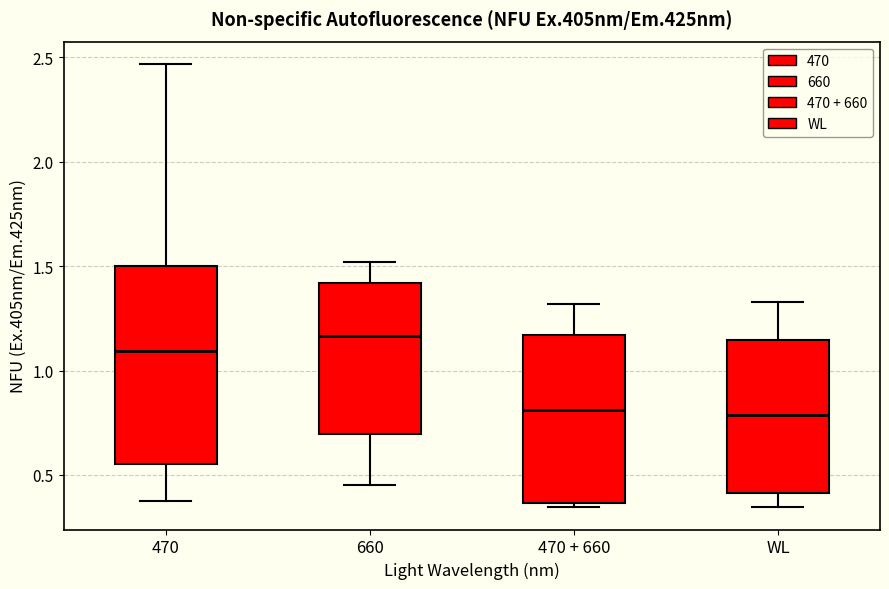

Reading left to right, read every box against the y-axis: the position of its median line, the range the box covers, and the ends of its whiskers. The values are not printed on the chart, so give them approximately, as read against the axis.

470: median 1.10, box 0.55 to 1.50, whiskers 0.35 to 2.45
660: median 1.15, box 0.70 to 1.40, whiskers 0.45 to 1.50
470 + 660: median 0.80, box 0.35 to 1.15, whiskers 0.35 (just below the box's lower edge) to 1.30
WL: median 0.80, box 0.40 to 1.15, whiskers 0.35 to 1.35